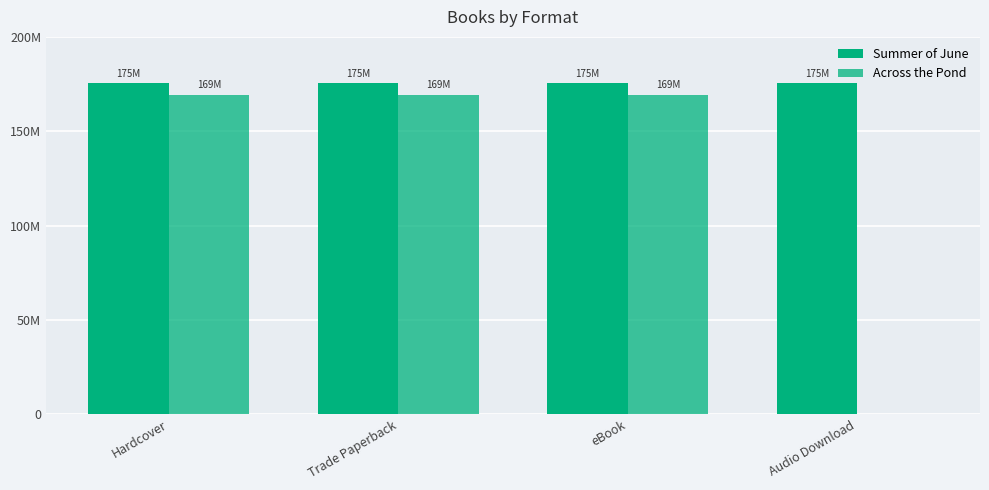

What is the label of the 1st bar from the right?

Audio Download